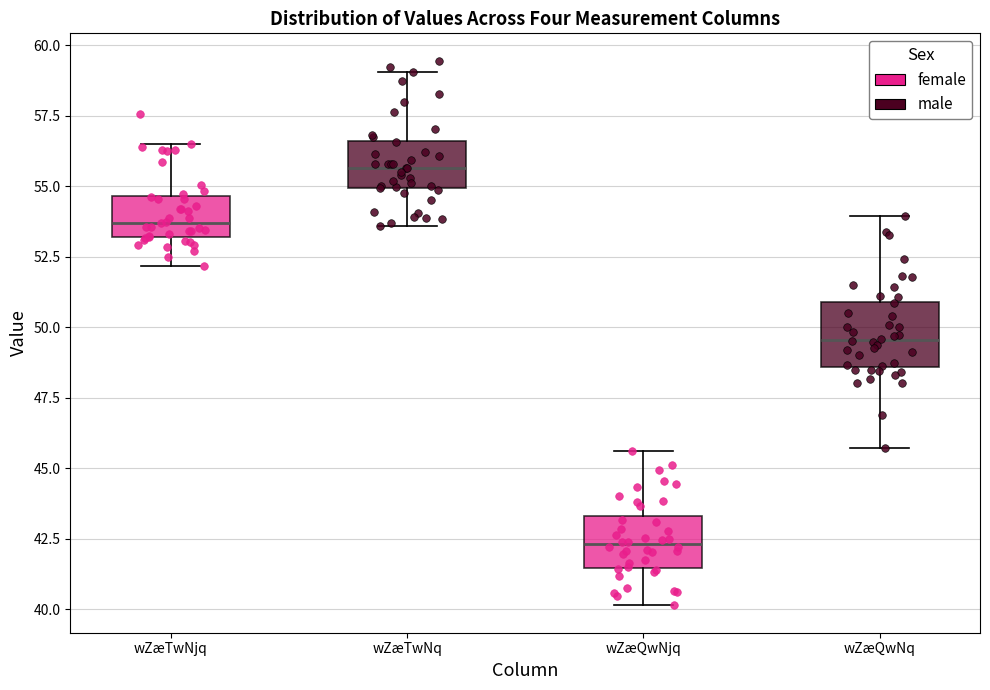

Reading left to right, transcribe this box plot: for each box, give where its median line is, the range the box spans, and where its two whiskers end, as read against the y-axis. The values are not printed on the chart, so give them approximately, as read against the axis.

wZæTwNjq: median 53.5, box 53.0 to 54.5, whiskers 52.0 to 56.5
wZæTwNq: median 55.5, box 55.0 to 56.5, whiskers 53.5 to 59.0
wZæQwNjq: median 42.5, box 41.5 to 43.5, whiskers 40.0 to 45.5
wZæQwNq: median 49.5, box 48.5 to 51.0, whiskers 45.5 to 54.0